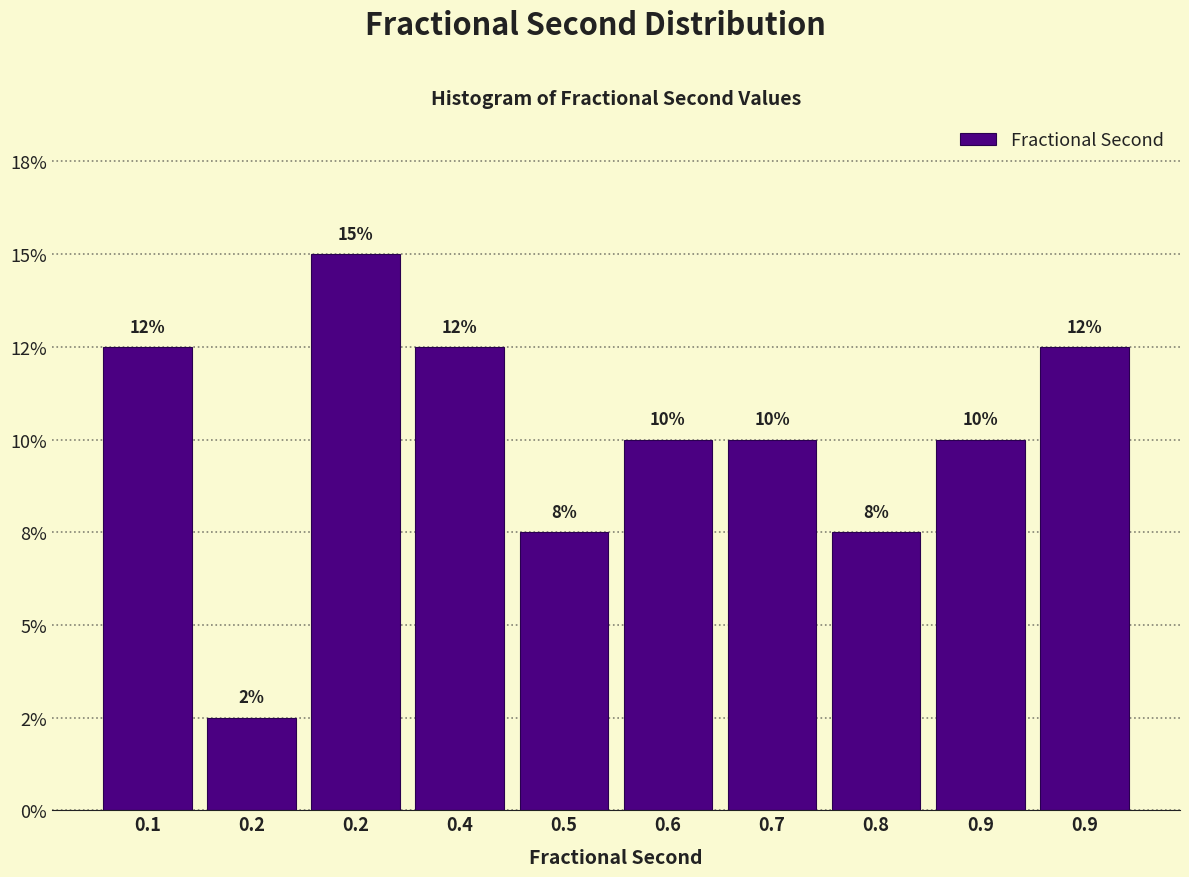

Are the bars horizontal?

No